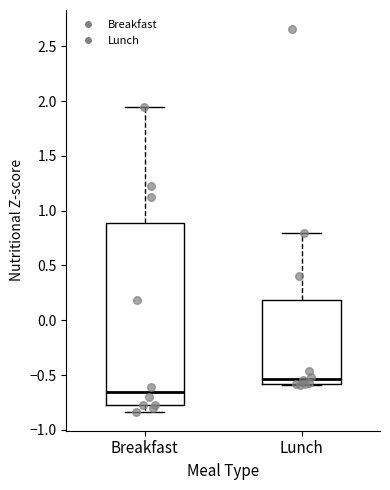

Reading left to right, transcribe this box plot: for each box, give where its median line is, the range the box spans, and where its two whiskers end, as read against the y-axis. The values are not printed on the chart, so give them approximately, as read against the axis.

Breakfast: median -0.65, box -0.75 to 0.90, whiskers -0.85 to 1.95
Lunch: median -0.55, box -0.60 to 0.20, whiskers -0.60 to 0.80